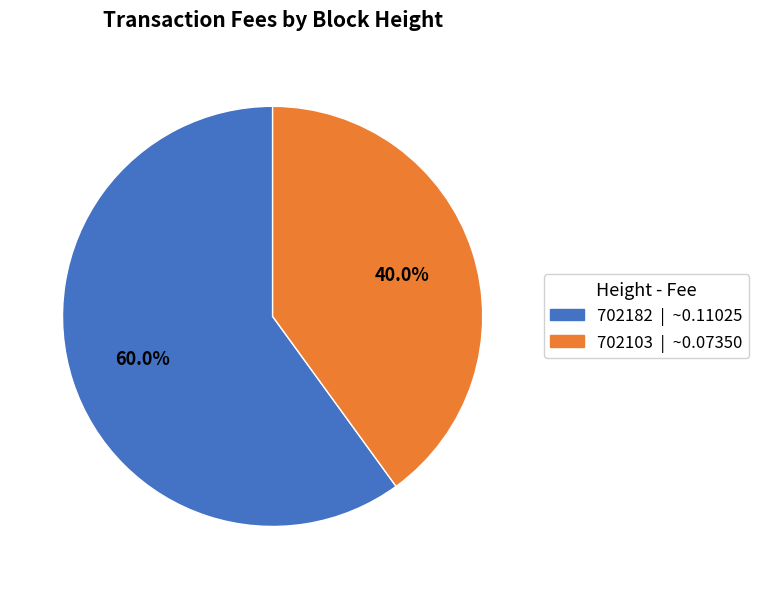

True or false: 702103 accounts for 29% of the total.

False